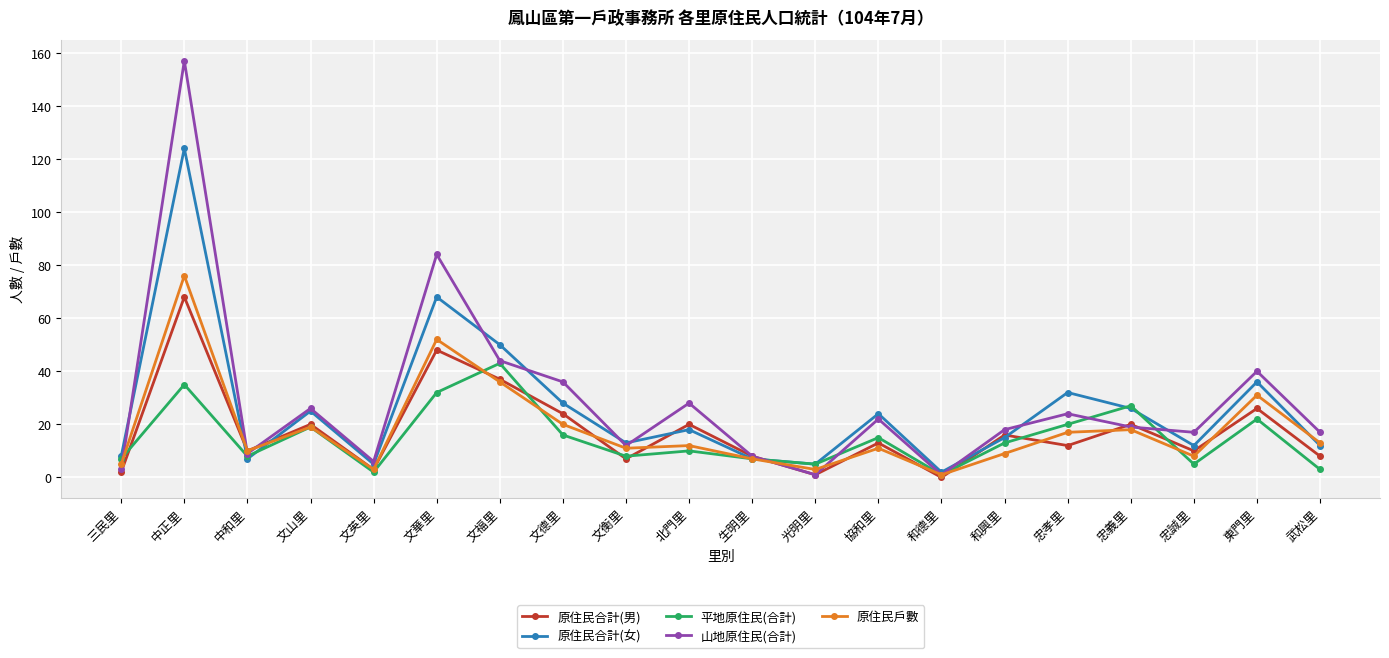

At which label does 原住民合計(男) first exceed 13?

中正里